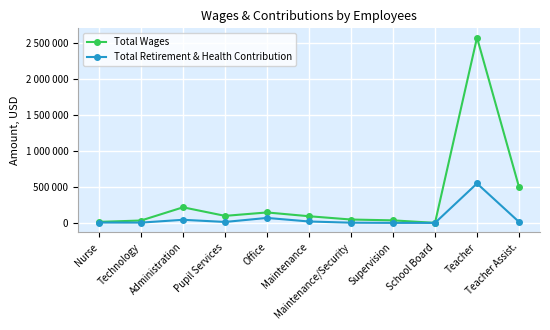

Rank the series by their maximum value, from lowest to highest.

Total Retirement & Health Contribution, Total Wages